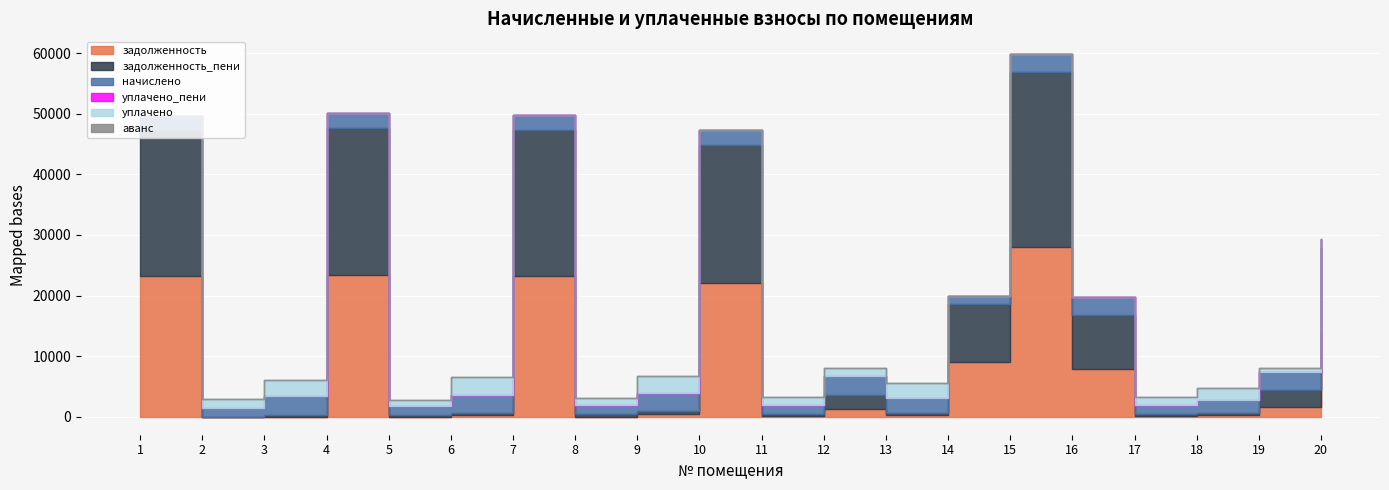

What is the sum of all аванс values?

0.4